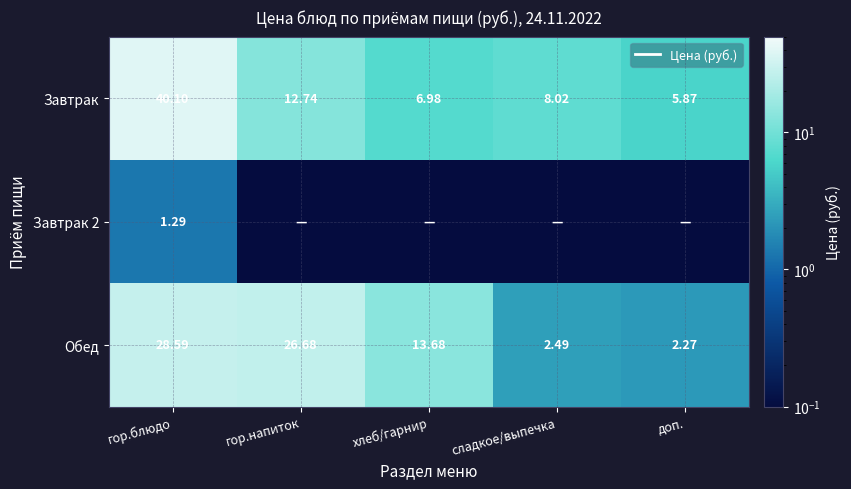

Rank the categories by Обед value from lowest to highest.

доп., сладкое/выпечка, хлеб/гарнир, гор.напиток, гор.блюдо